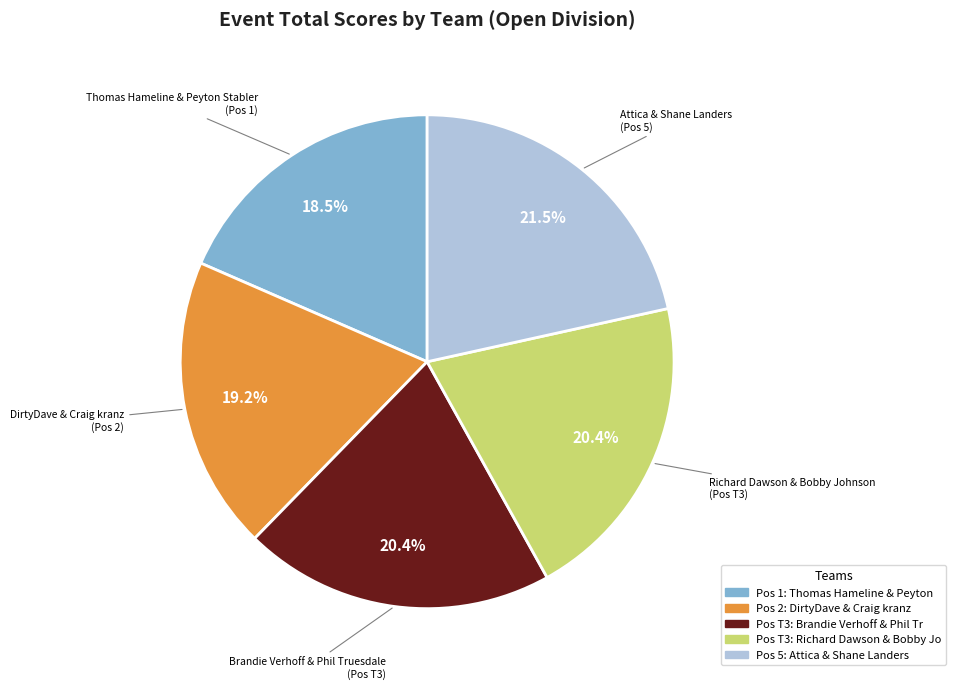

Is there a majority slice in this chart?

No